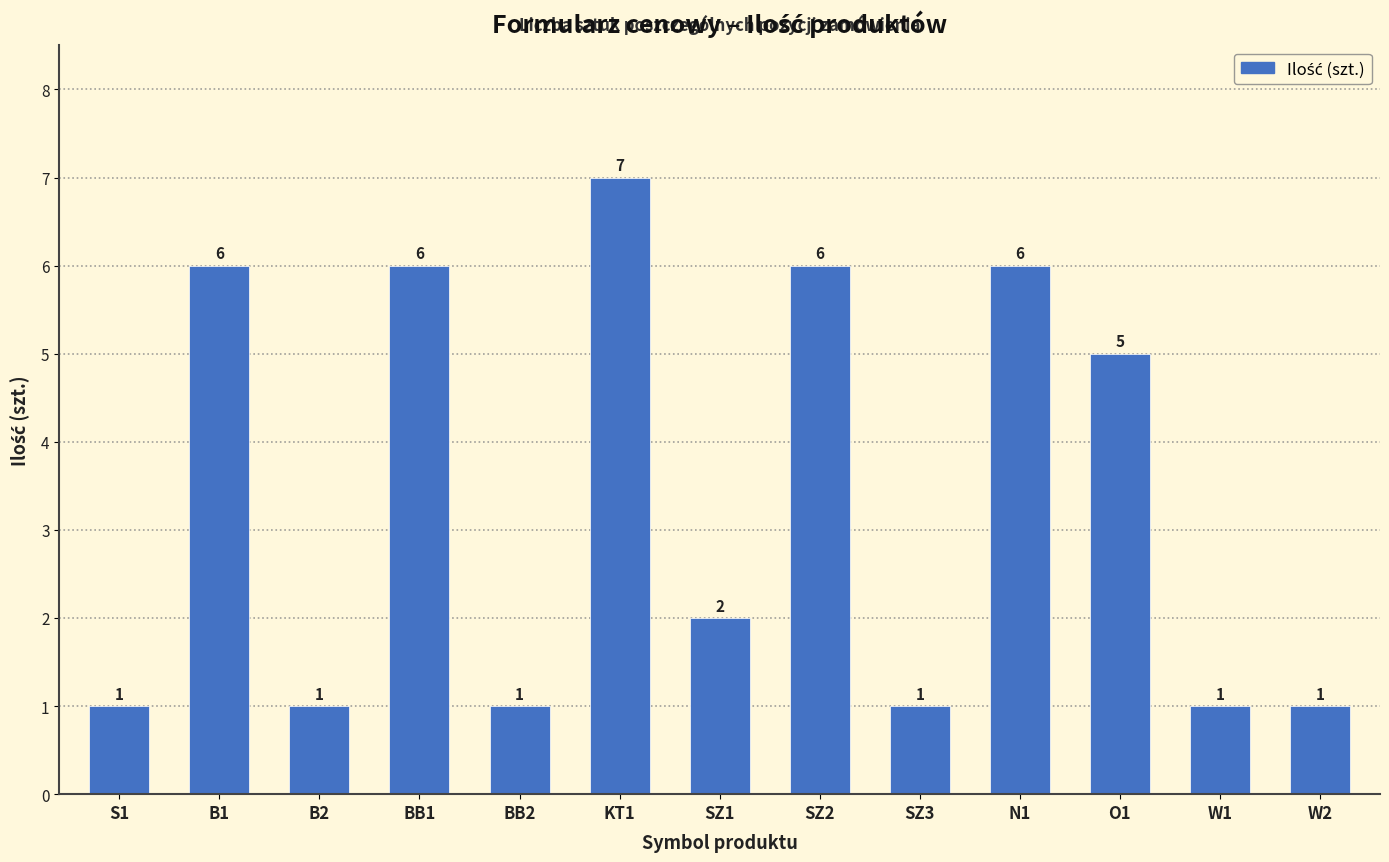

Reading left to right, what are all the values shown in this chart?

1	6	1	6	1	7	2	6	1	6	5	1	1